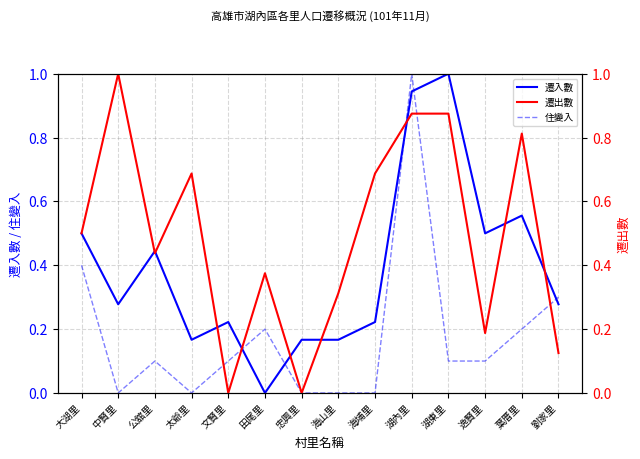

Which series has the largest range (max minus min)?

遷入數